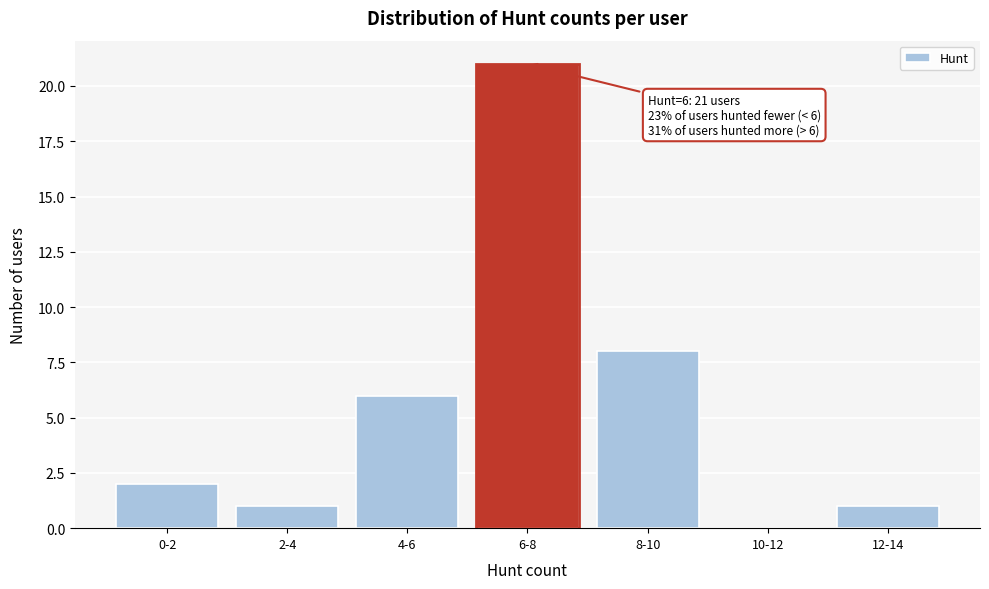

Reading left to right, list all the values displayed in this chart.

0-2=2	2-4=1	4-6=6	6-8=21	8-10=8	10-12=0	12-14=1